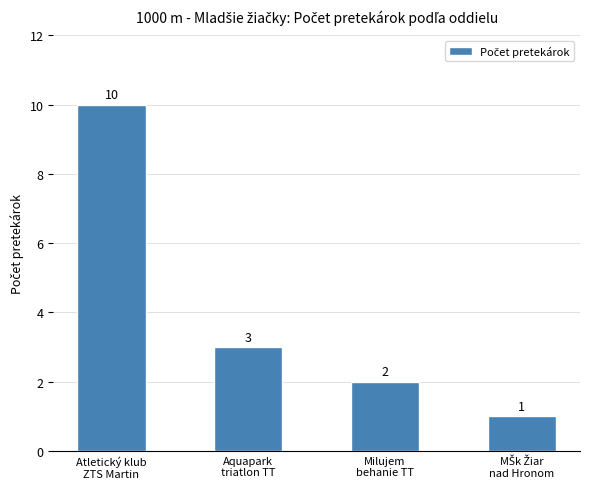

Which has a higher value, Aquapark
triatlon TT or Milujem
behanie TT?

Aquapark
triatlon TT